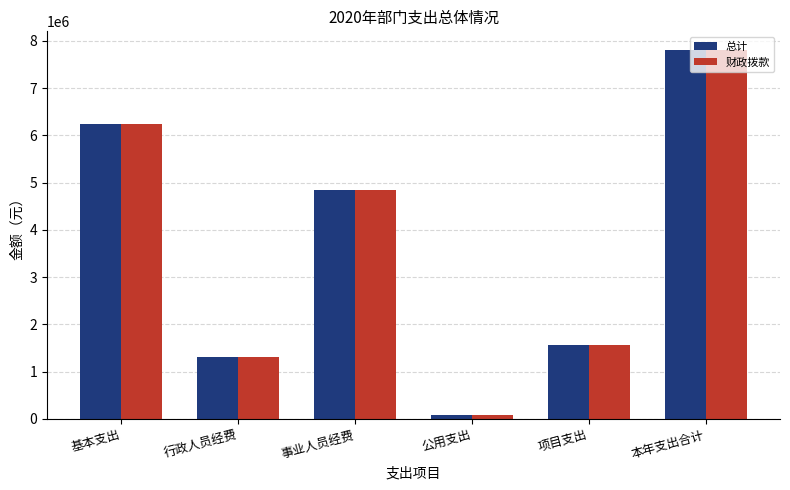

What is the sum of the 总计 values at 行政人员经费 and 项目支出?

2883253.7